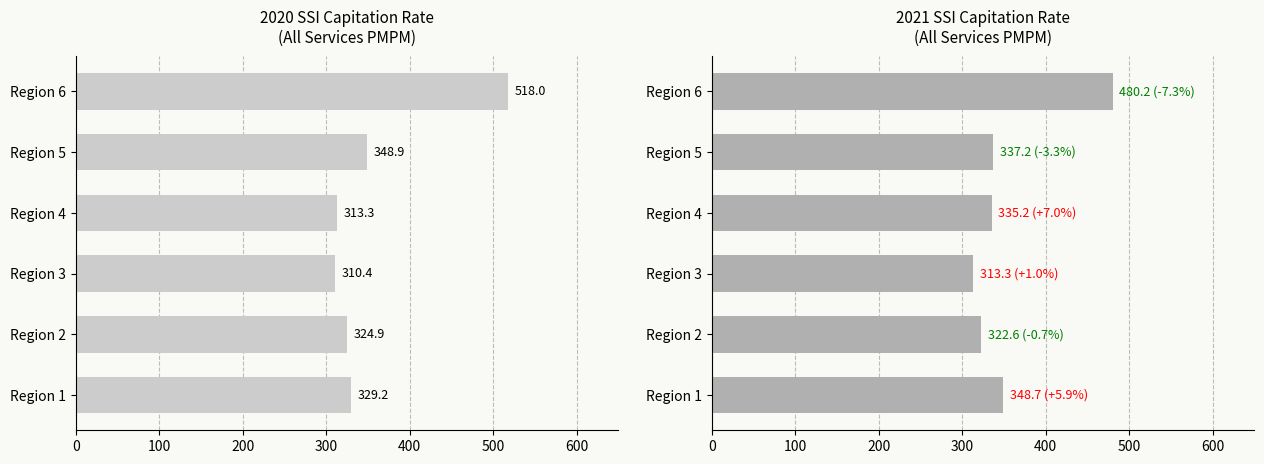

Which series has the largest total across all categories?

2020 PMPM